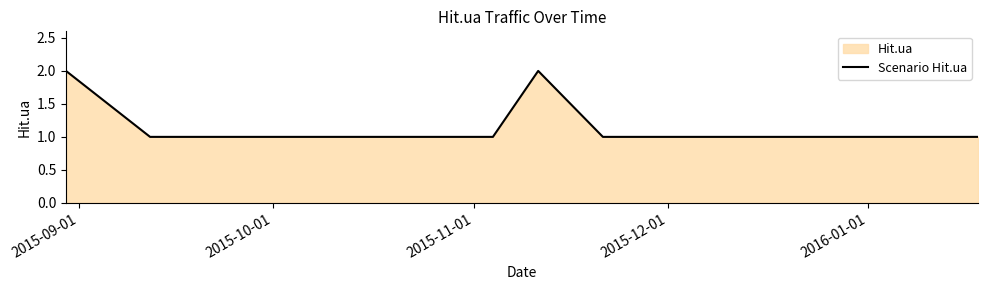

Does the chart have visible grid lines?

No